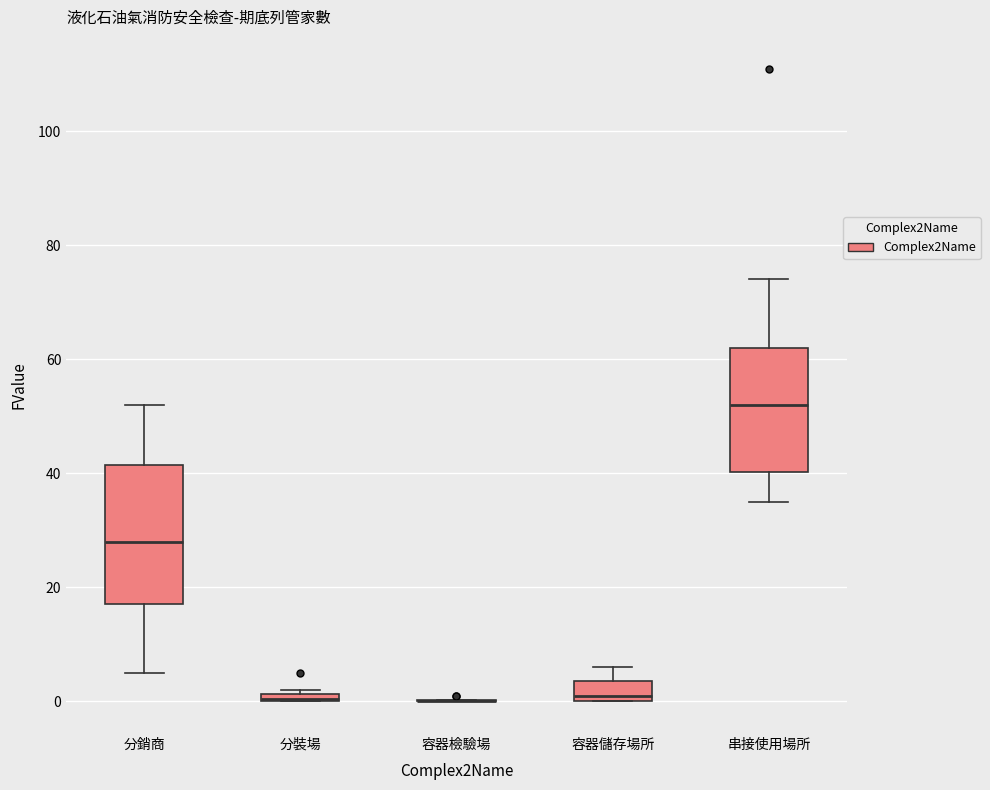

Where does the upper whisker of the box for 串接使用場所 end on the y-axis? The values are not printed on the chart, so give them approximately, as read against the axis.

74